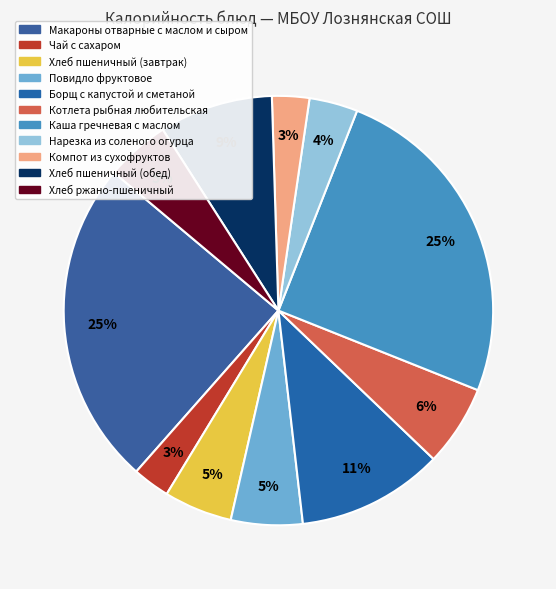

How many slices are in this pie chart?

11